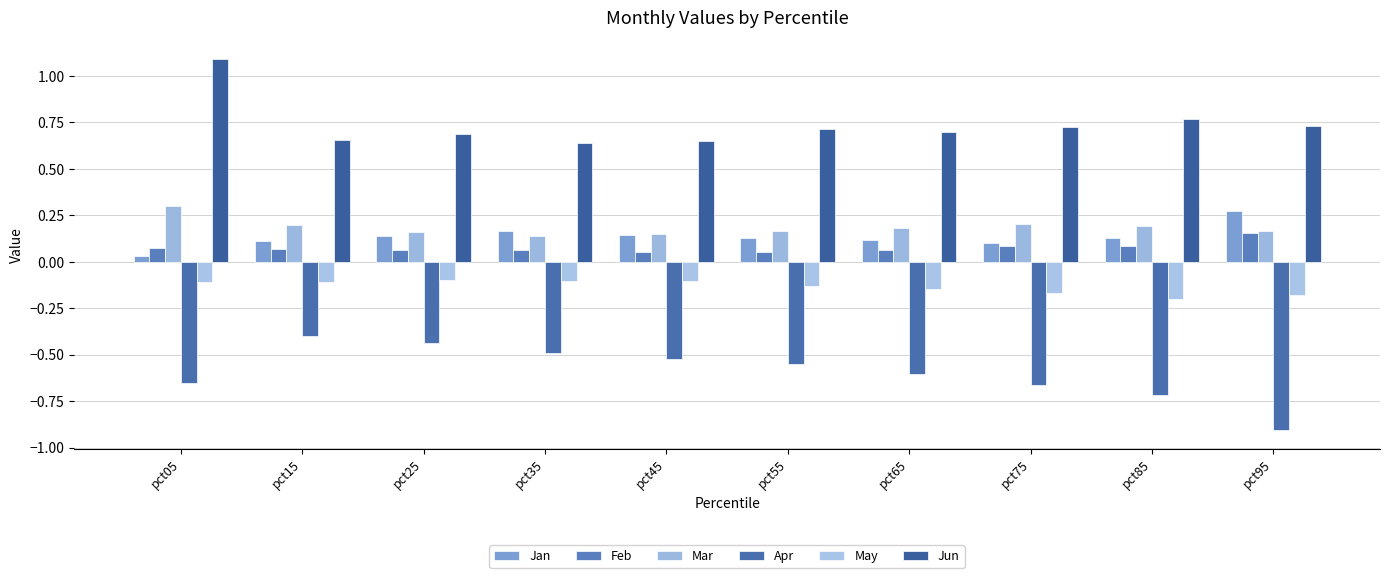

How many bars are there in each group?

6